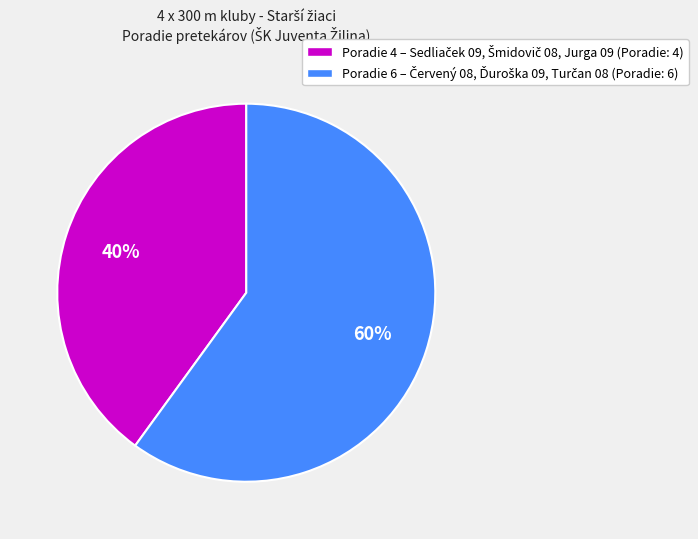

To the nearest percent, what is the difference between the largest and smallest slice percentages?

20%